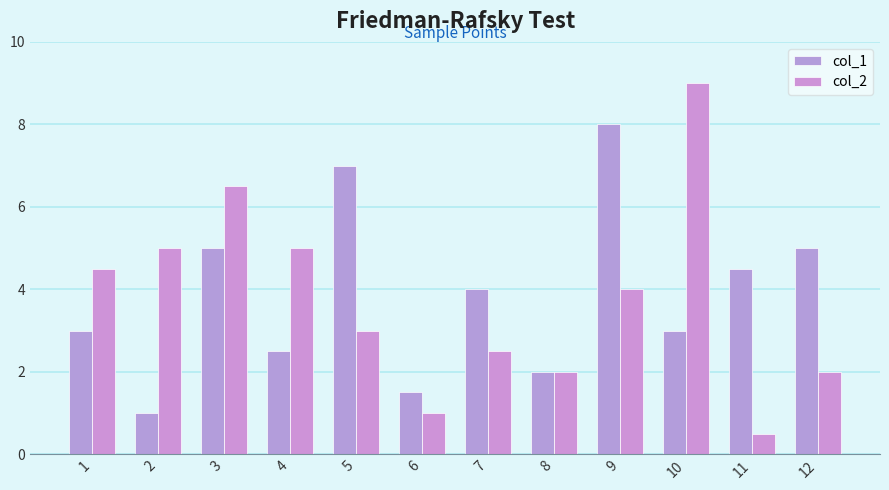

Count the number of data series in this chart.

2